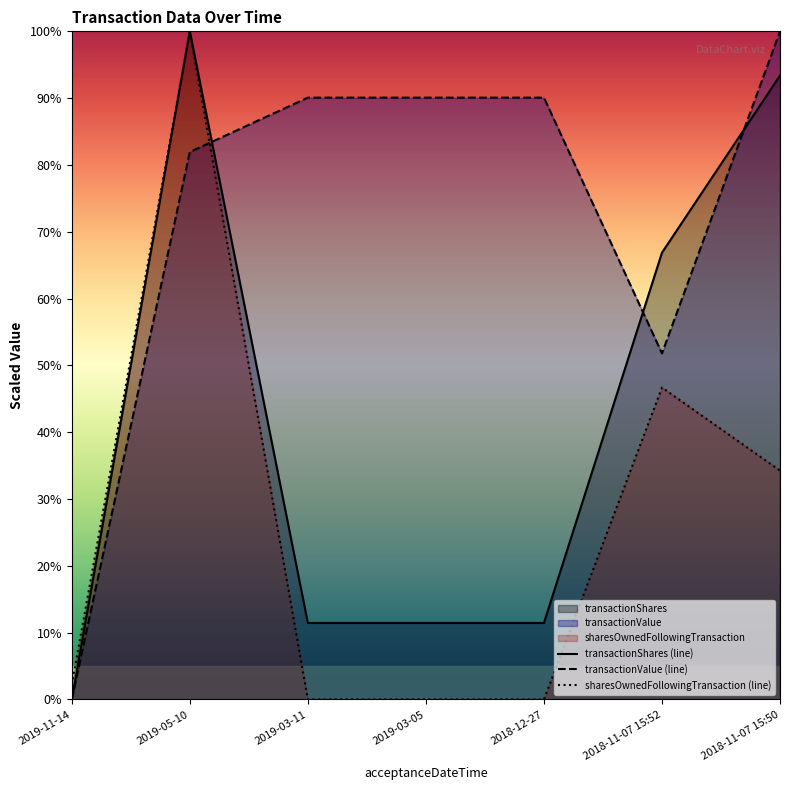

Between 2018-11-07 15:50 and 2018-11-07 15:52, which is larger?

2018-11-07 15:50